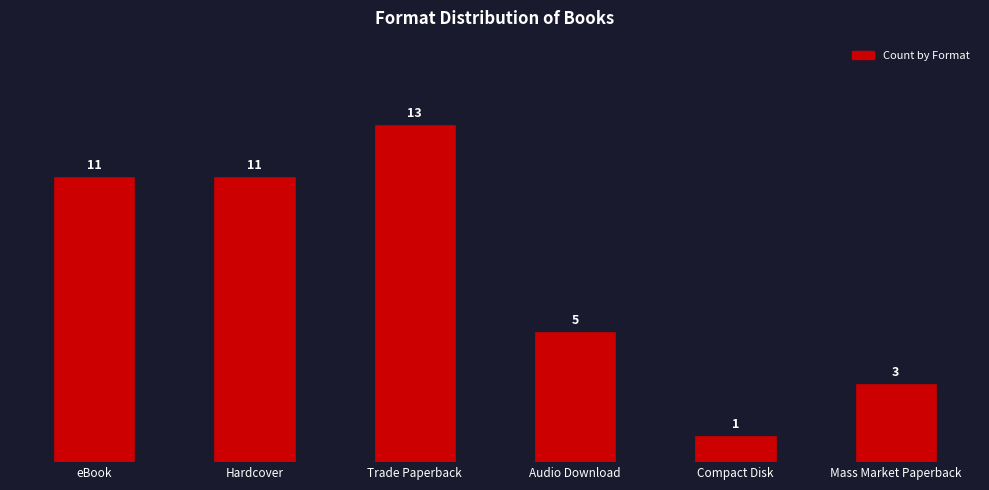

Which label corresponds to the largest value in the chart?

Trade Paperback